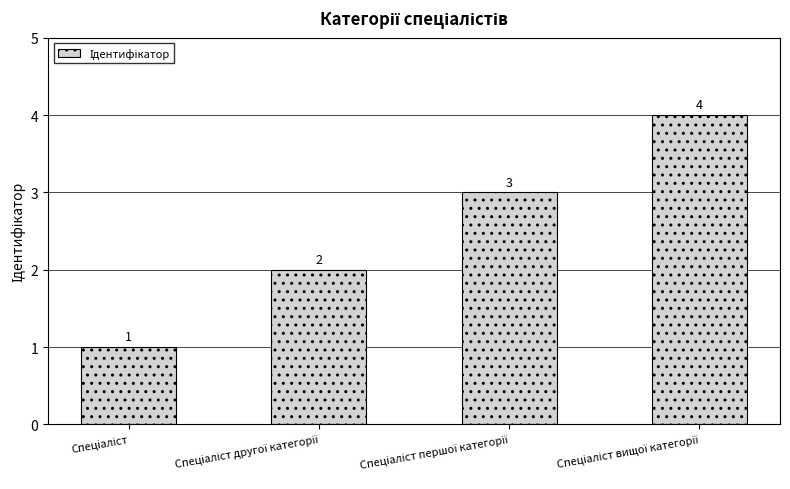

What is the greatest value displayed?

4